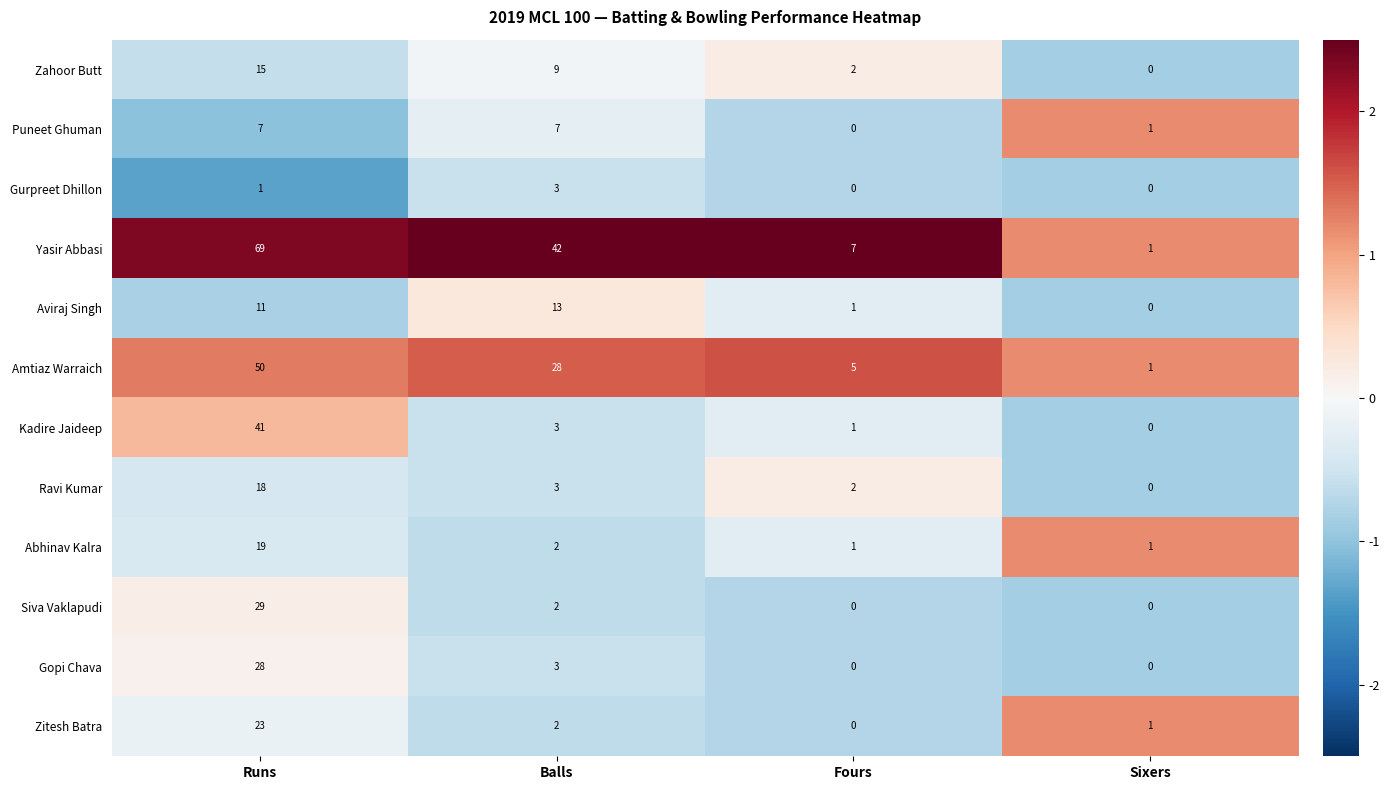

What is the sum of the Zahoor Butt values at Fours and Runs?

17